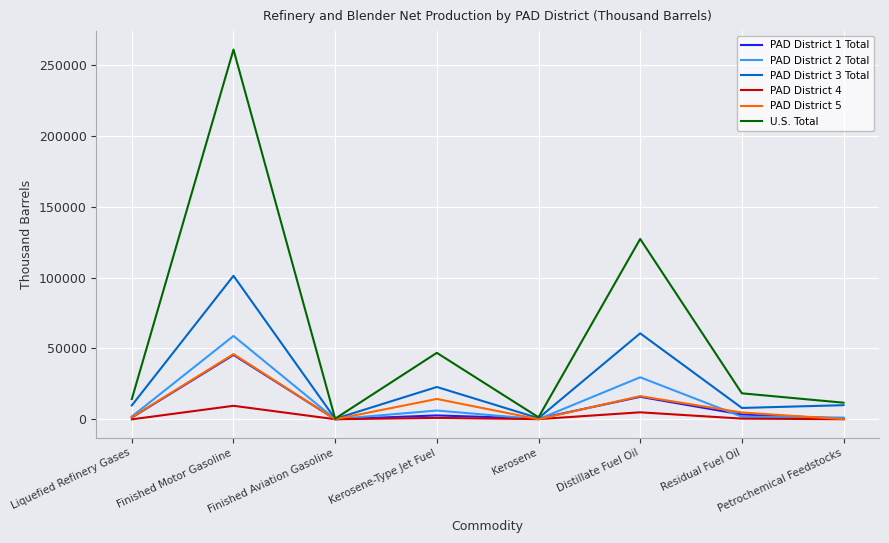

What is the spread (max minus min) of values at Residual Fuel Oil?

17883